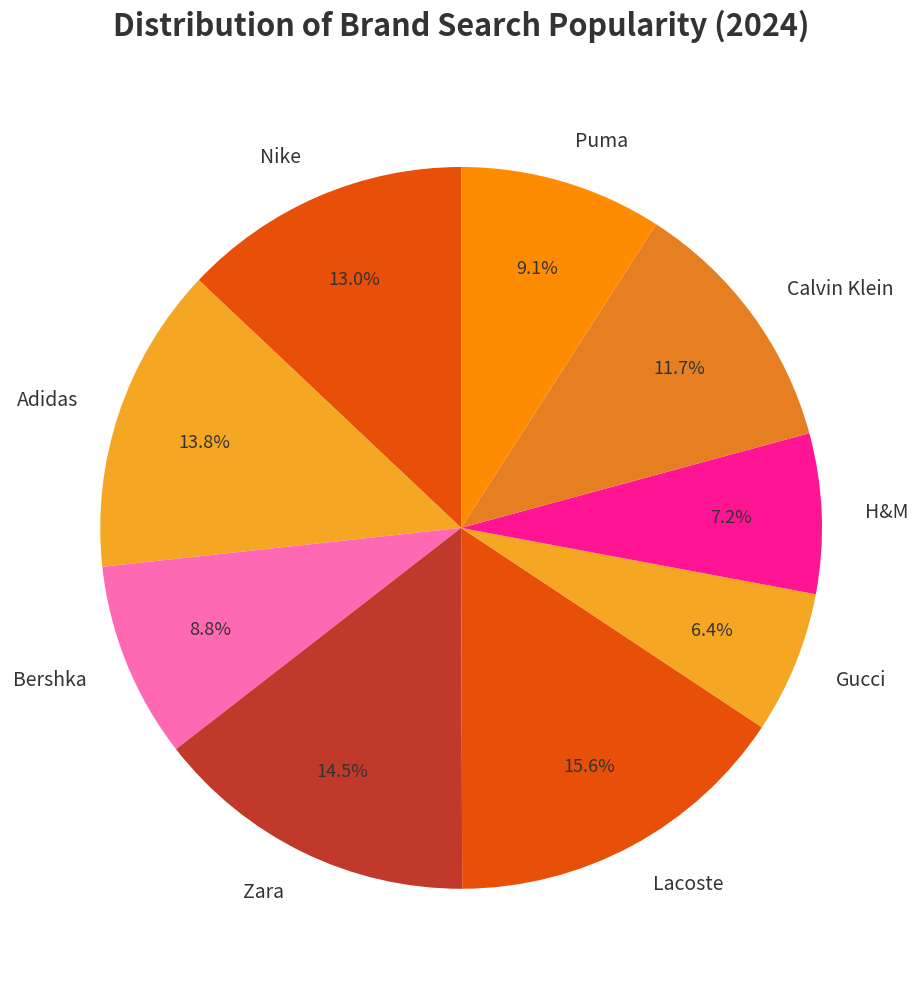

Is the sum of Nike and Lacoste greater than half?

No